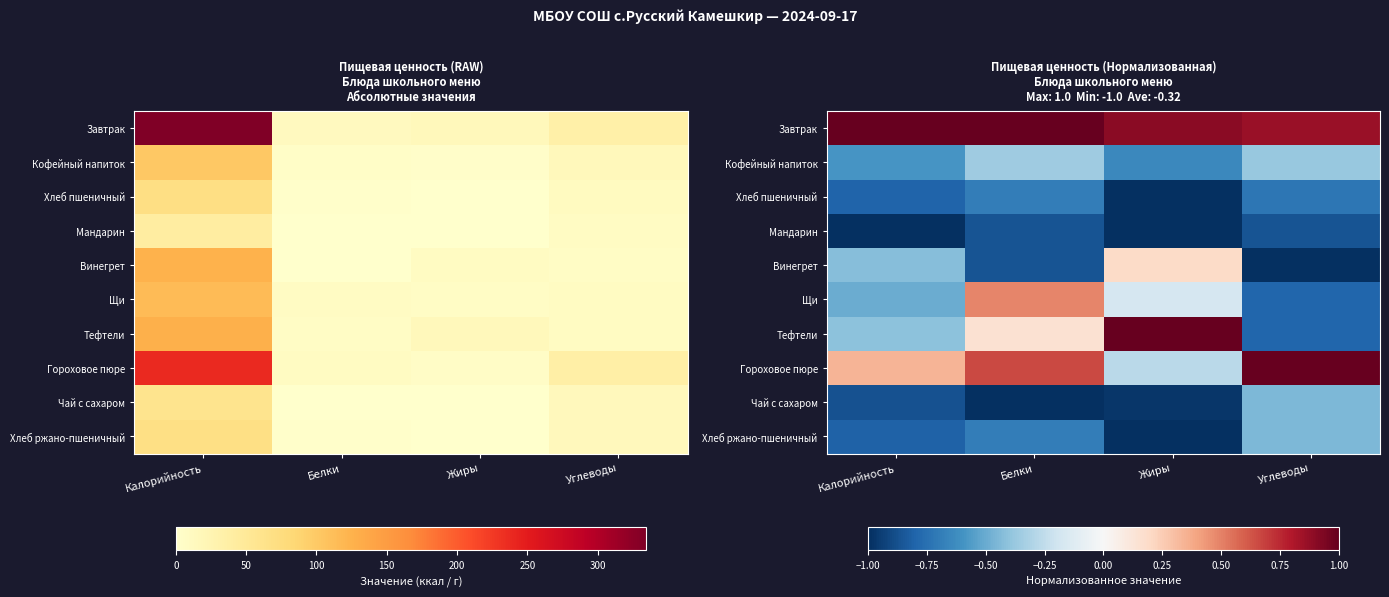

Where is Мандарин nearest to the value 0?

Углеводы